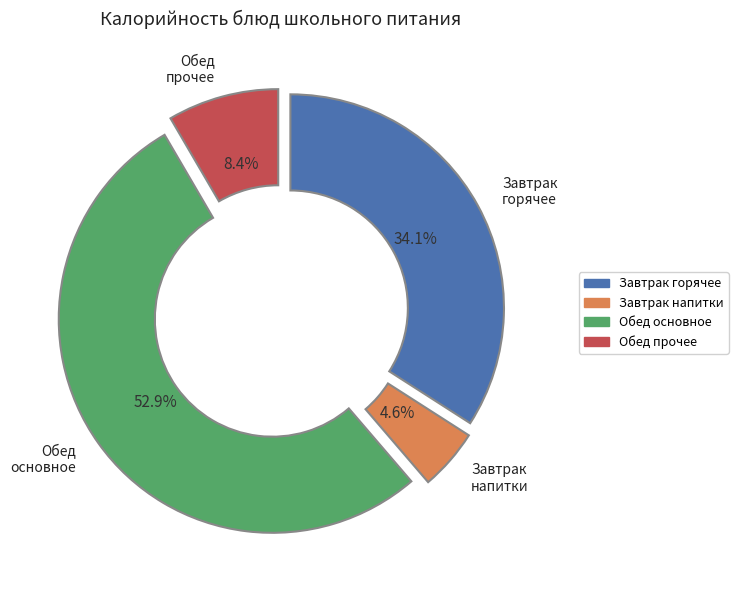

Is there any slice that represents more than half of the pie?

Yes